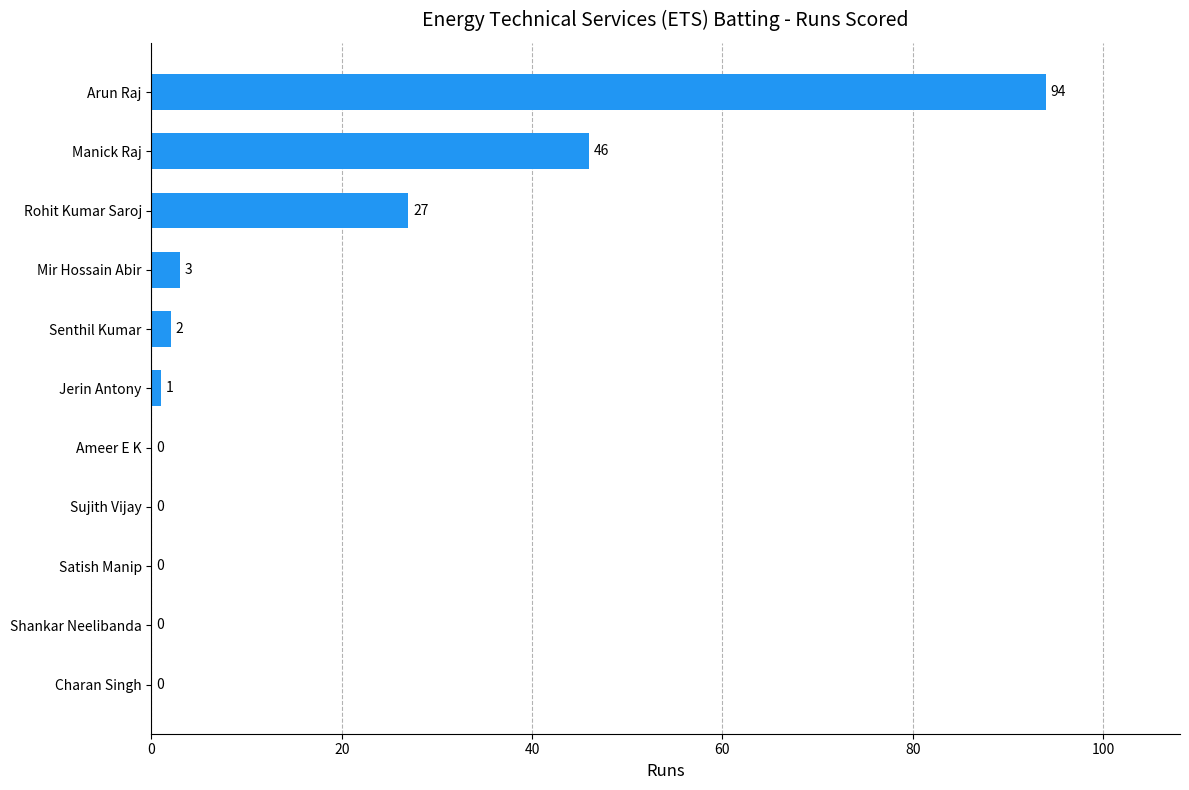

What is the maximum value shown in the chart?

94